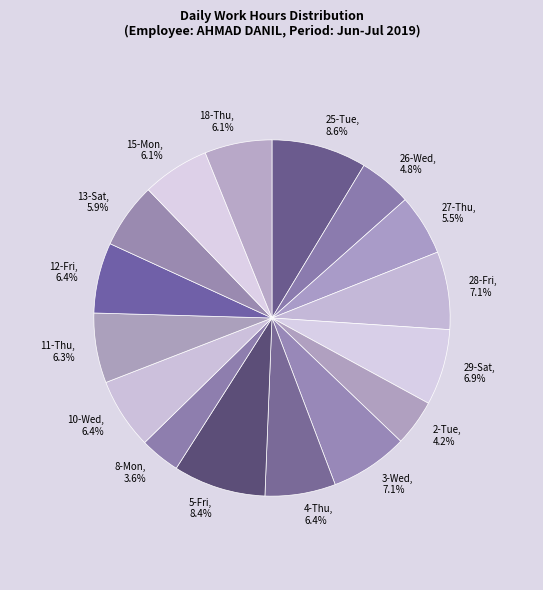

Count the number of slices in the pie.

16